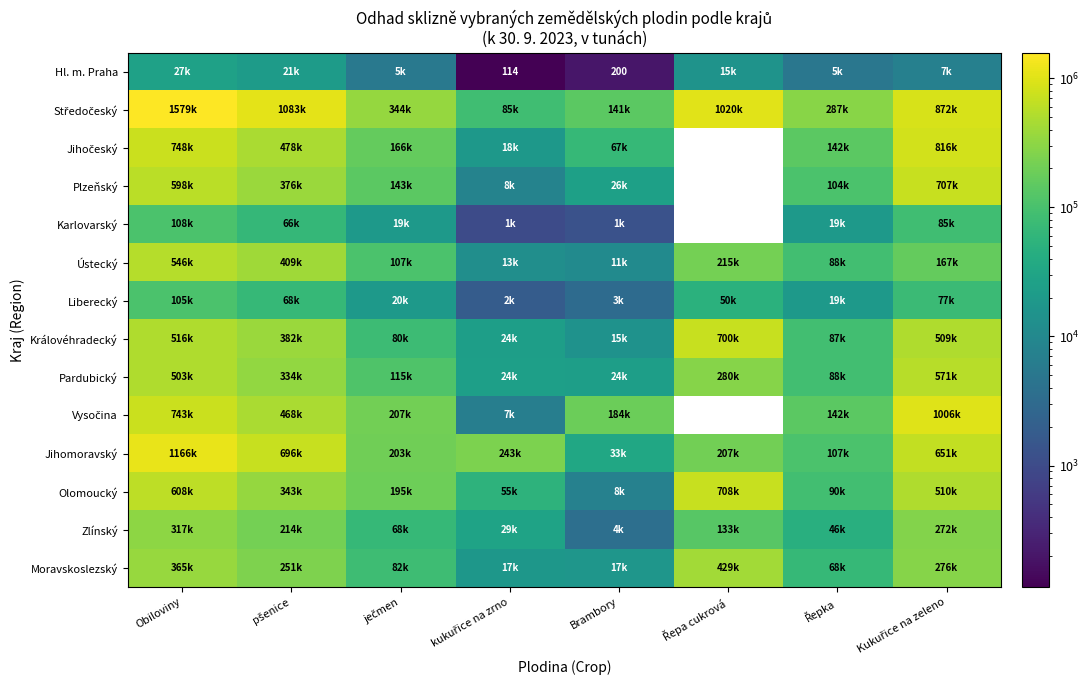

What is the difference between the Jihomoravský values at Řepa cukrová and Obiloviny?

959554.5